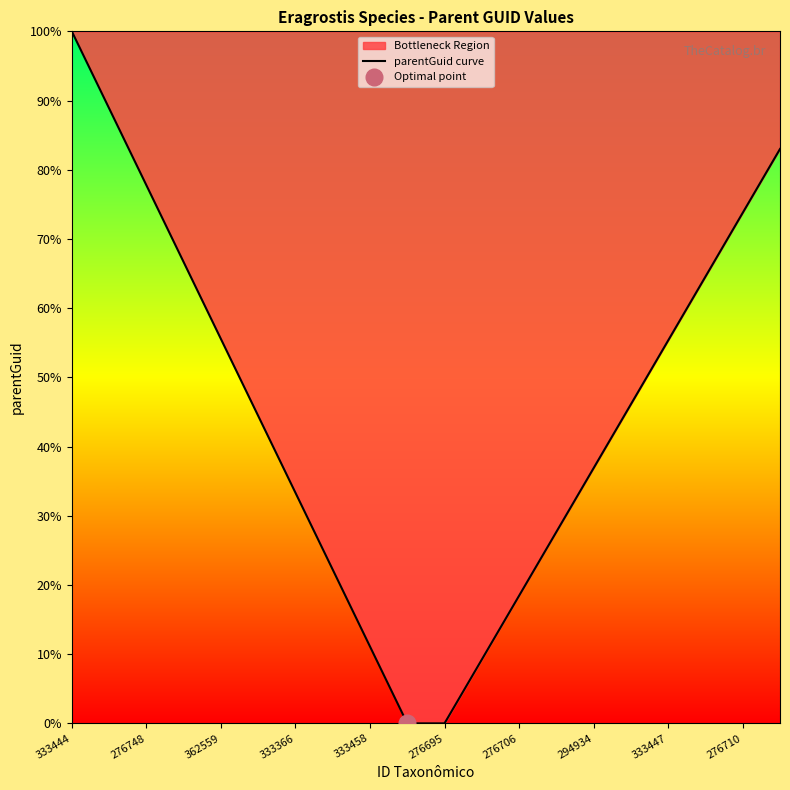

True or false: there are more than 1 points higher than both neighbors.

False